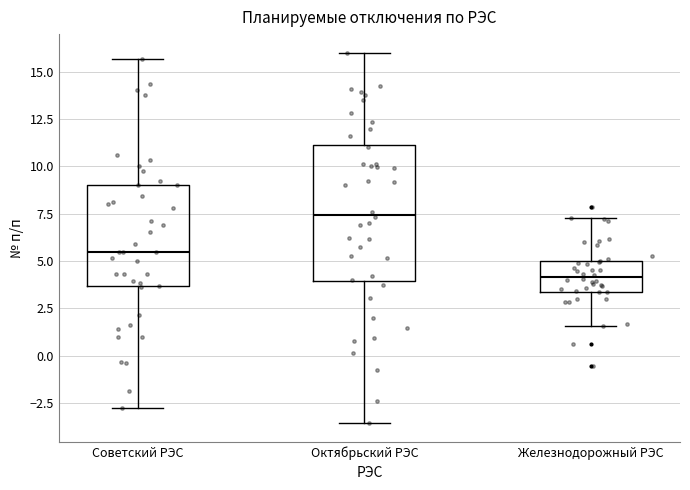

Reading left to right, read every box against the y-axis: the position of its median line, the range the box covers, and the ends of its whiskers. The values are not printed on the chart, so give them approximately, as read against the axis.

Советский РЭС: median 5.5, box 3.5 to 9.0, whiskers -3.0 to 15.5
Октябрьский РЭС: median 7.5, box 4.0 to 11.0, whiskers -3.5 to 16.0
Железнодорожный РЭС: median 4.0, box 3.5 to 5.0, whiskers 1.5 to 7.5